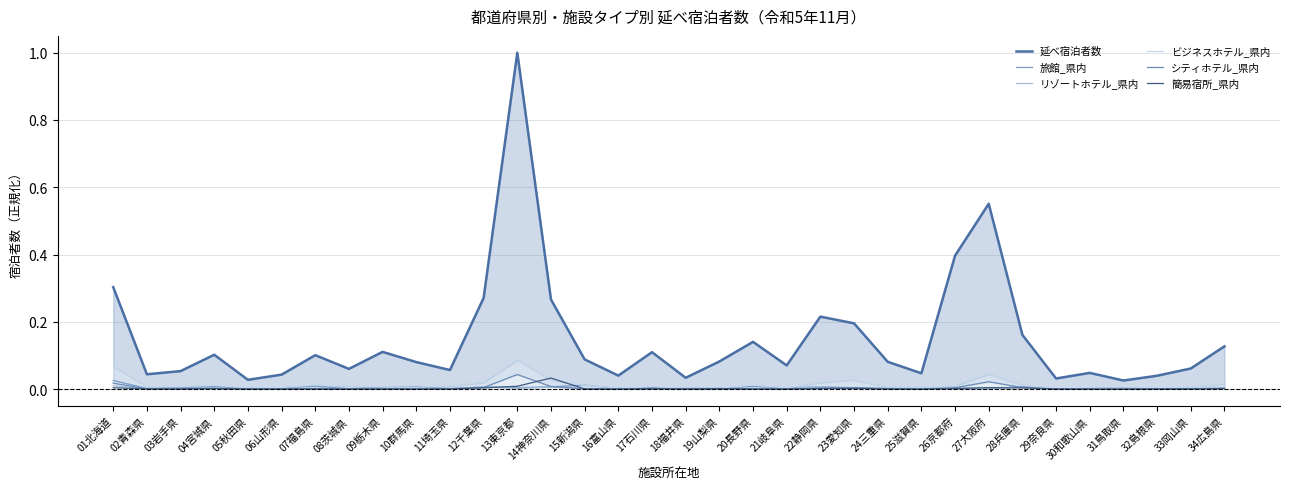

Reading right to left, list all the values displayed in this chart.

延べ宿泊者数: 0.1	0.1	0.0	0.0	0.0	0.0	0.2	0.6	0.4	0.0	0.1	0.2	0.2	0.1	0.1	0.1	0.0	0.1	0.0	0.1	0.3	1.0	0.3	0.1	0.1	0.1	0.1	0.1	0.0	0.0	0.1	0.1	0.0	0.3
旅館_県内: 0.0	0.0	0.0	0.0	0.0	0.0	0.0	0.0	0.0	0.0	0.0	0.0	0.0	0.0	0.0	0.0	0.0	0.0	0.0	0.0	0.0	0.0	0.0	0.0	0.0	0.0	0.0	0.0	0.0	0.0	0.0	0.0	0.0	0.0
リゾートホテル_県内: 0.0	0.0	0.0	0.0	0.0	0.0	0.0	0.0	0.0	0.0	0.0	0.0	0.0	0.0	0.0	0.0	0.0	0.0	0.0	0.0	0.0	0.0	0.0	0.0	0.0	0.0	0.0	0.0	0.0	0.0	0.0	0.0	0.0	0.0
ビジネスホテル_県内: 0.0	0.0	0.0	0.0	0.0	0.0	0.0	0.0	0.0	0.0	0.0	0.0	0.0	0.0	0.0	0.0	0.0	0.0	0.0	0.0	0.0	0.1	0.0	0.0	0.0	0.0	0.0	0.0	0.0	0.0	0.0	0.0	0.0	0.1
シティホテル_県内: 0.0	0.0	0.0	0.0	0.0	0.0	0.0	0.0	0.0	0.0	0.0	0.0	0.0	0.0	0.0	0.0	0.0	0.0	0.0	0.0	0.0	0.0	0.0	0.0	0.0	0.0	0.0	0.0	0.0	0.0	0.0	0.0	0.0	0.0
簡易宿所_県内: 0.0	0.0	0.0	0.0	0.0	0.0	0.0	0.0	0.0	0.0	0.0	0.0	0.0	0.0	0.0	0.0	0.0	0.0	0.0	0.0	0.0	0.0	0.0	0.0	0.0	0.0	0.0	0.0	0.0	0.0	0.0	0.0	0.0	0.0